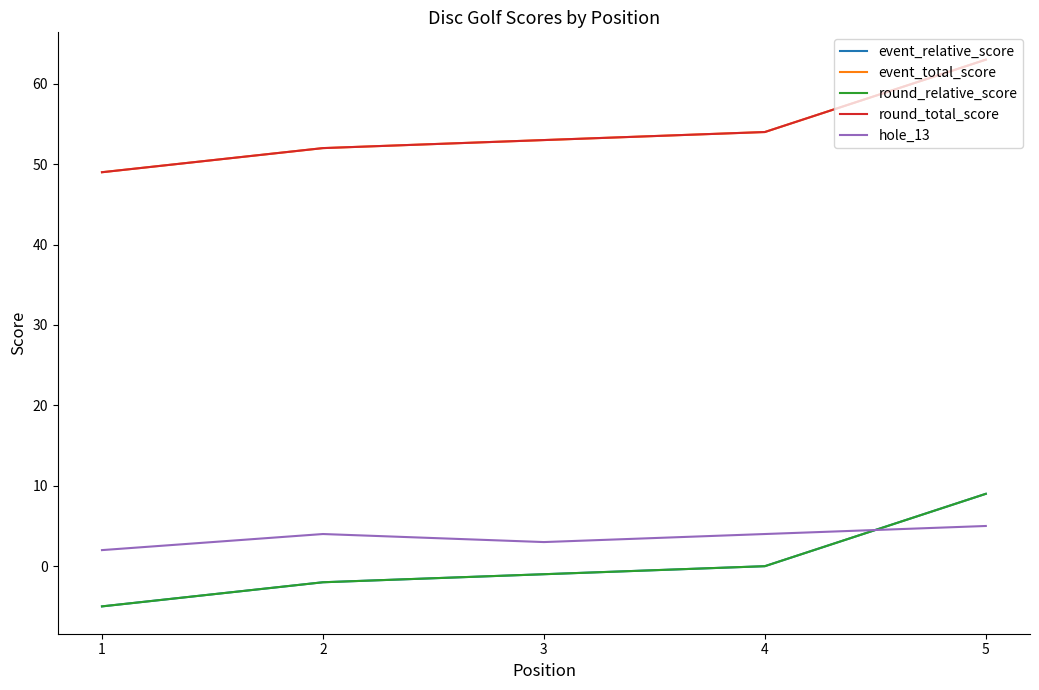

Between 1 and 5, which series saw the biggest shift?

event_relative_score